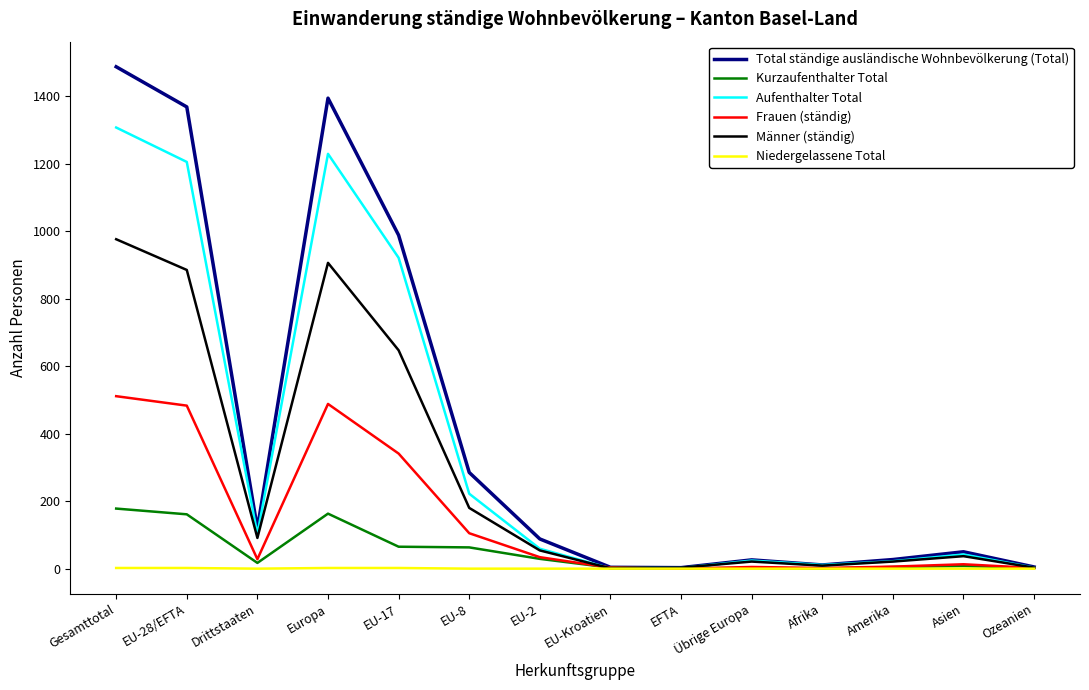

True or false: Aufenthalter Total has a value of 668 at Europa.

False